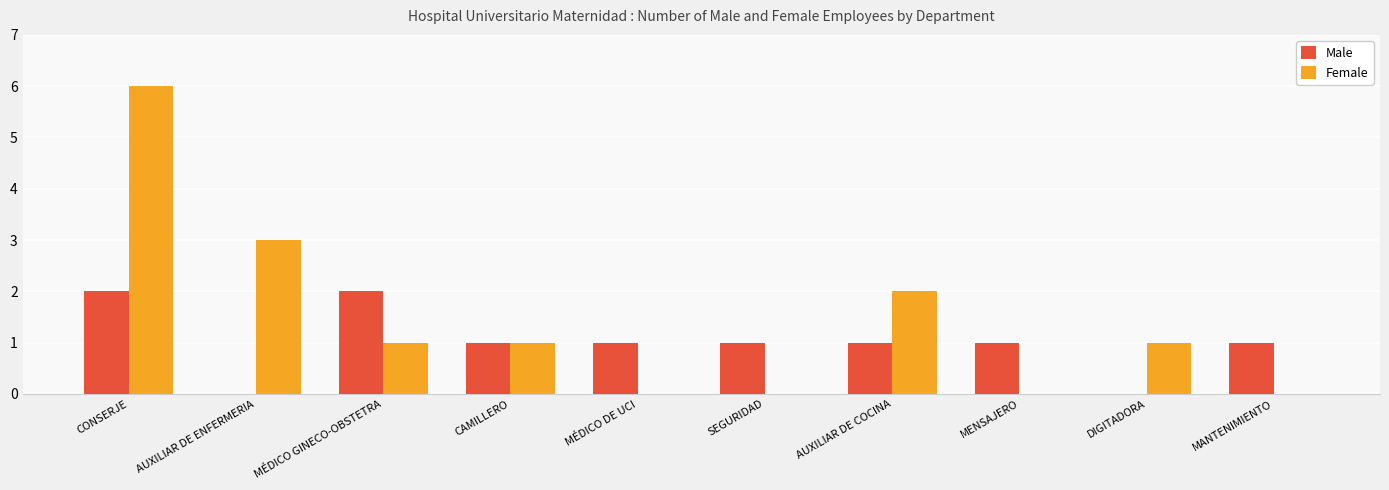

The value of Male at MÉDICO GINECO-OBSTETRA is 3. True or false?

False